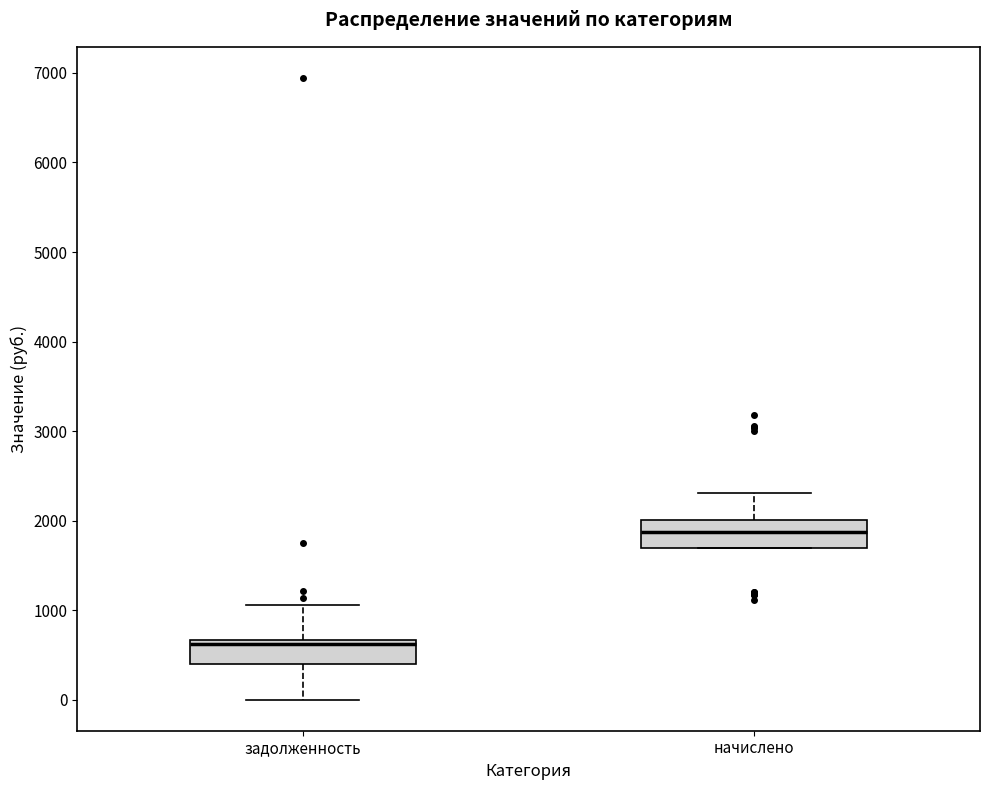

Where does the lower whisker of the box for задолженность end on the y-axis? The values are not printed on the chart, so give them approximately, as read against the axis.

0